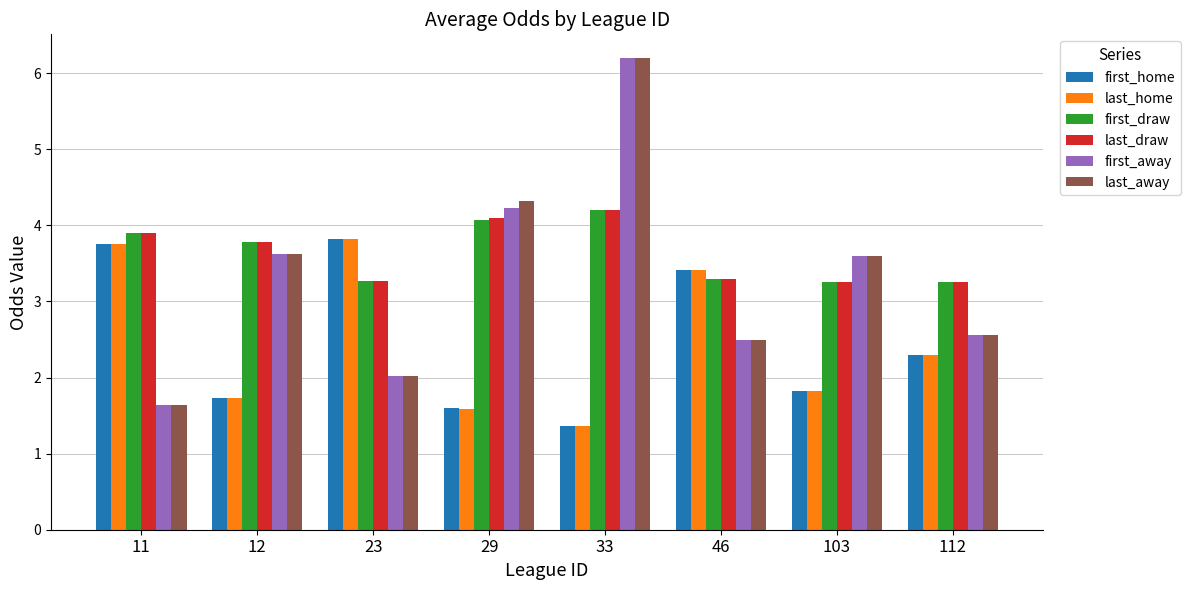

Count the last_home values in the range 1 to 3.

5